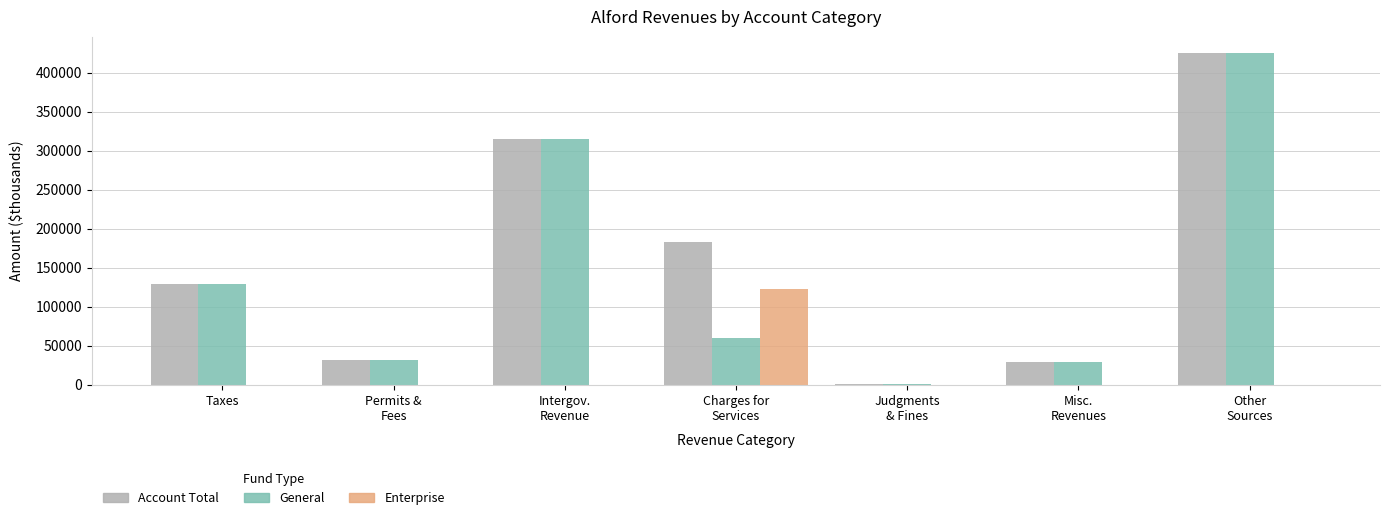

What is the average value of the Account Total series?

159218